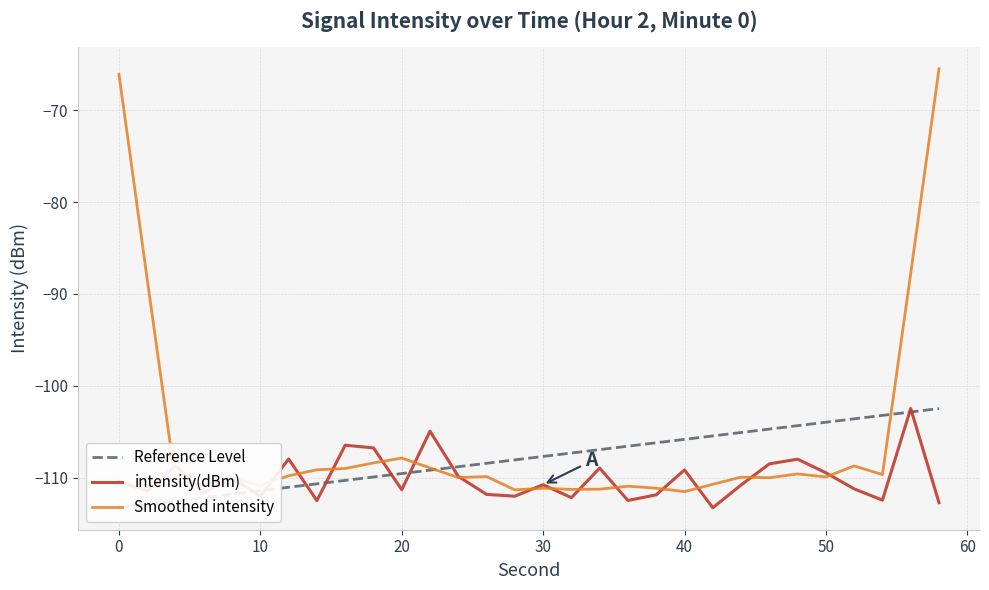

What is the approximate value of intensity(dBm) at 50?

-109.4